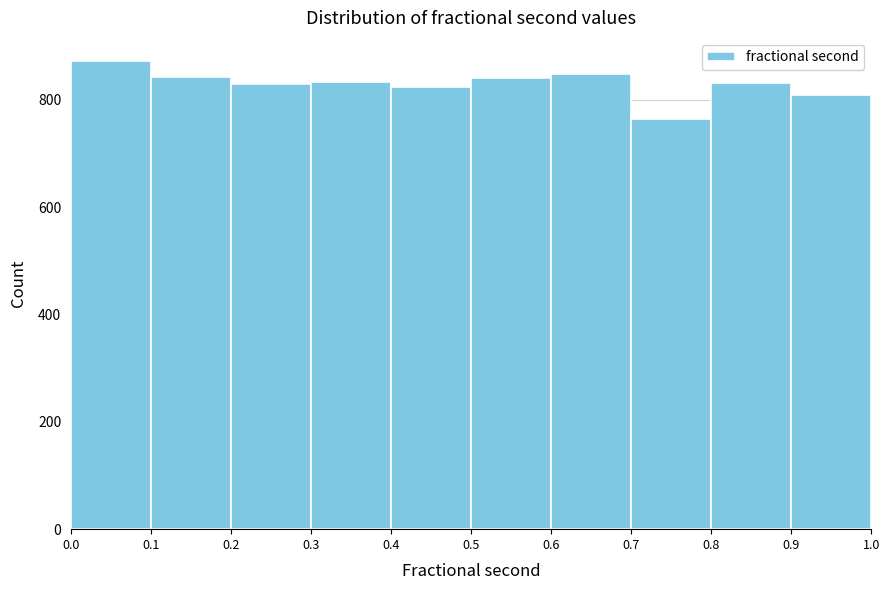

Reading left to right, transcribe this chart: for each bar, give the range it covers on the x-axis and its height. The values are not printed on the chart, so give them approximately, as read against the axis.

0.0 to 0.1: 880
0.1 to 0.2: 840
0.2 to 0.3: 820
0.3 to 0.4: 840
0.4 to 0.5: 820
0.5 to 0.6: 840
0.6 to 0.7: 840
0.7 to 0.8: 760
0.8 to 0.9: 840
0.9 to 1.0: 820